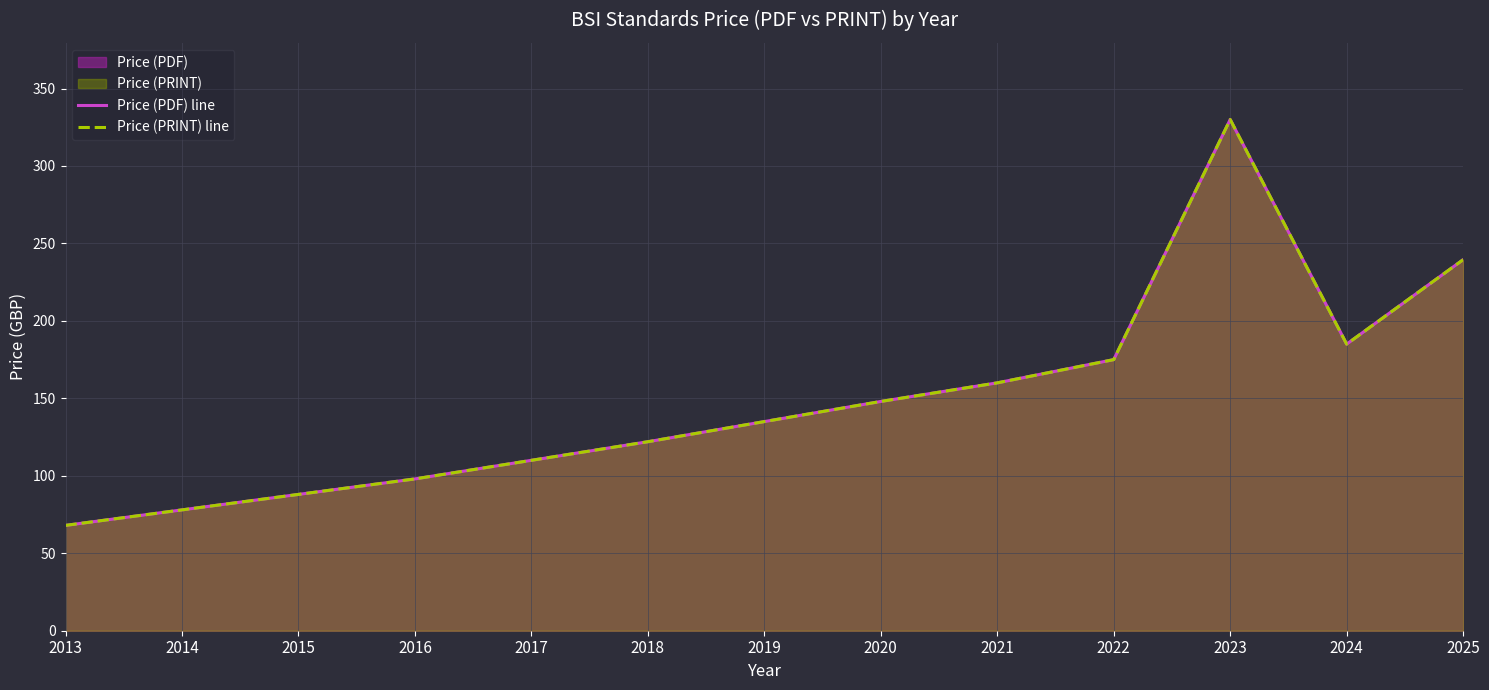

Reading right to left, list all the values displayed in this chart.

Price (PDF) line: 239.5	185.0	330.0	175.0	160.0	148.0	135.0	122.0	110.0	98.0	88.0	78.0	68.0
Price (PRINT) line: 239.5	185.0	330.0	175.0	160.0	148.0	135.0	122.0	110.0	98.0	88.0	78.0	68.0